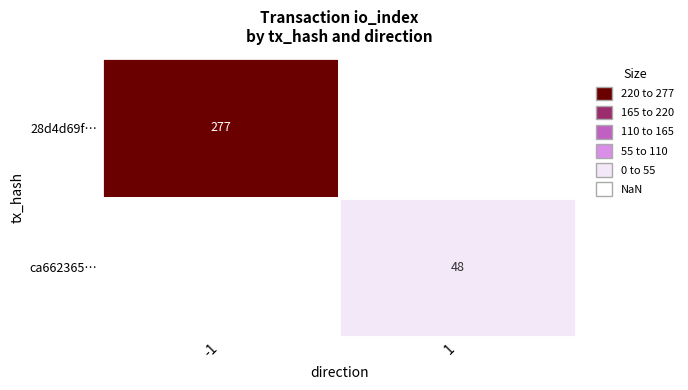

What is the difference between the ca662365… values at io_index and direction?

47